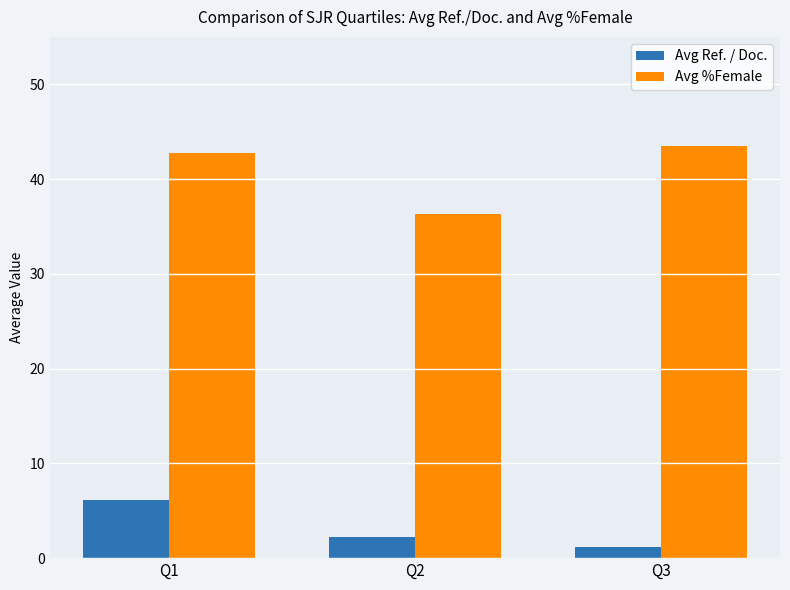

What are all the series names shown in the legend?

Avg Ref. / Doc., Avg %Female